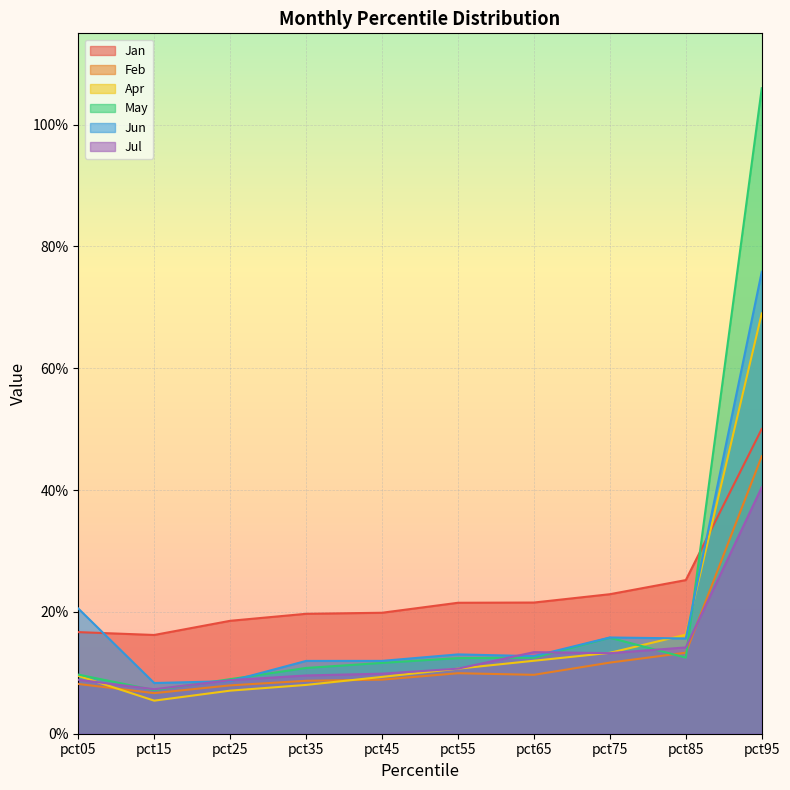

Which category has the highest value across all series?

pct95